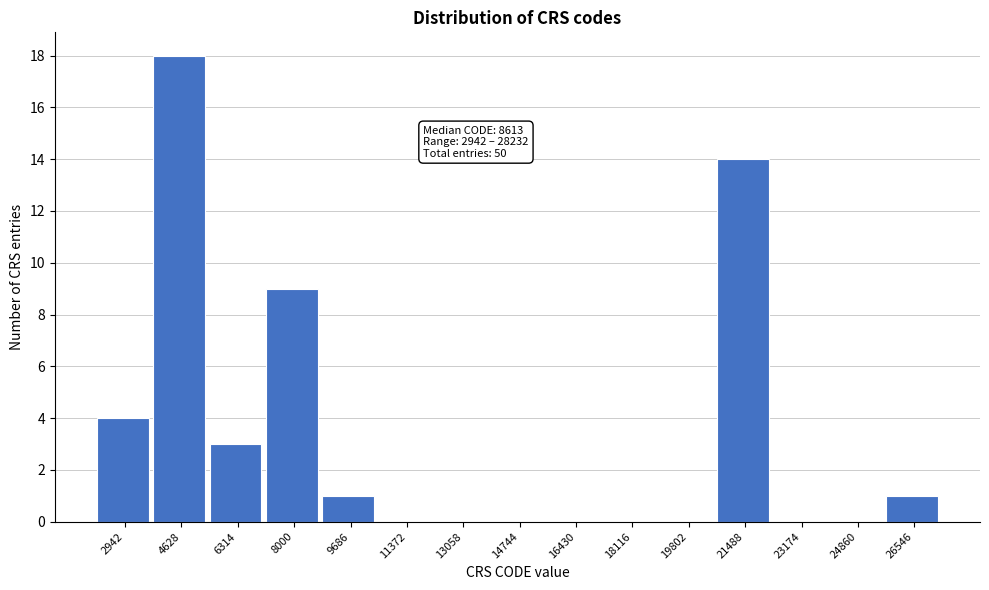

Reading left to right, list all the values displayed in this chart.

2942=4	4628=18	6314=3	8000=9	9686=1	11372=0	13058=0	14744=0	16430=0	18116=0	19802=0	21488=14	23174=0	24860=0	26546=1